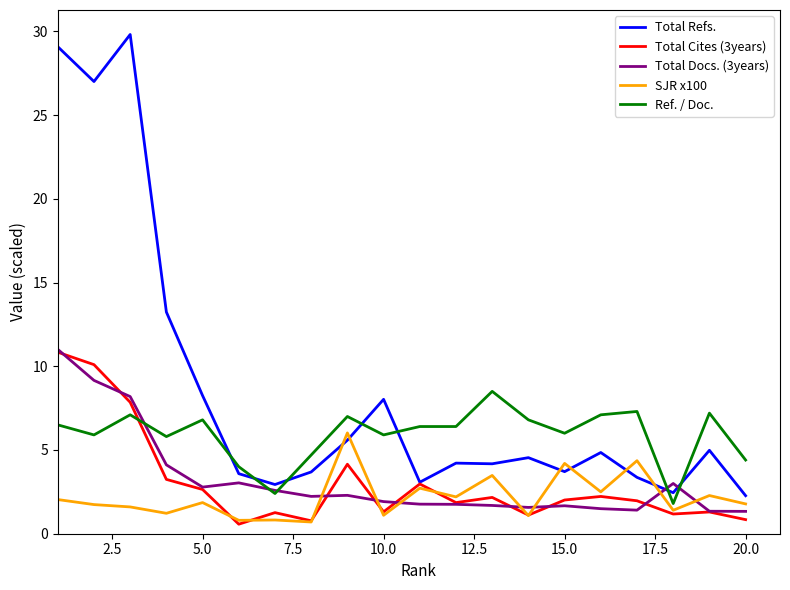

What is the difference between the second highest and minimum values in the Total Refs. series?

26.8